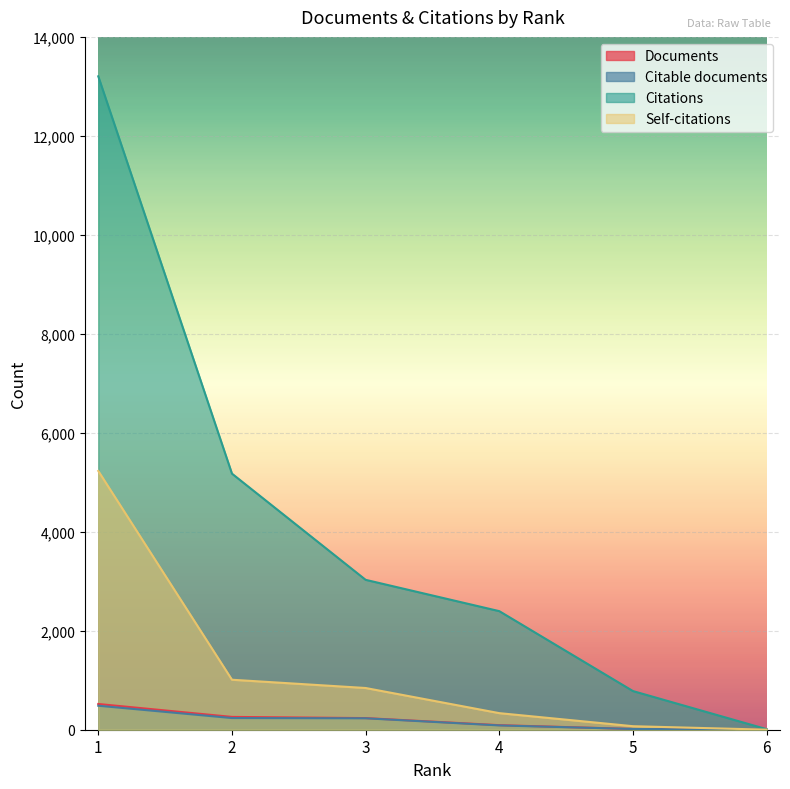

The Citable documents series shows 20 at 5. True or false?

False